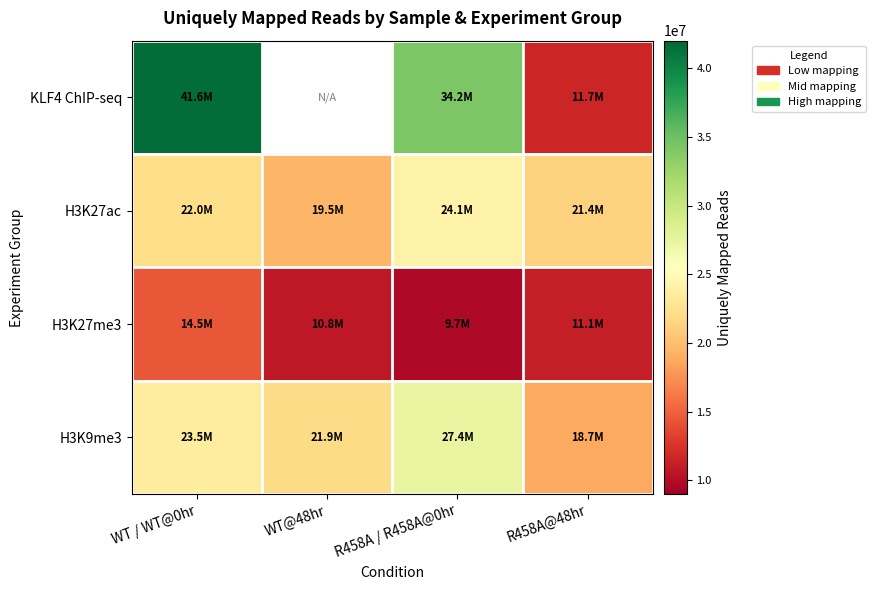

Which series has the largest total across all categories?

H3K9me3